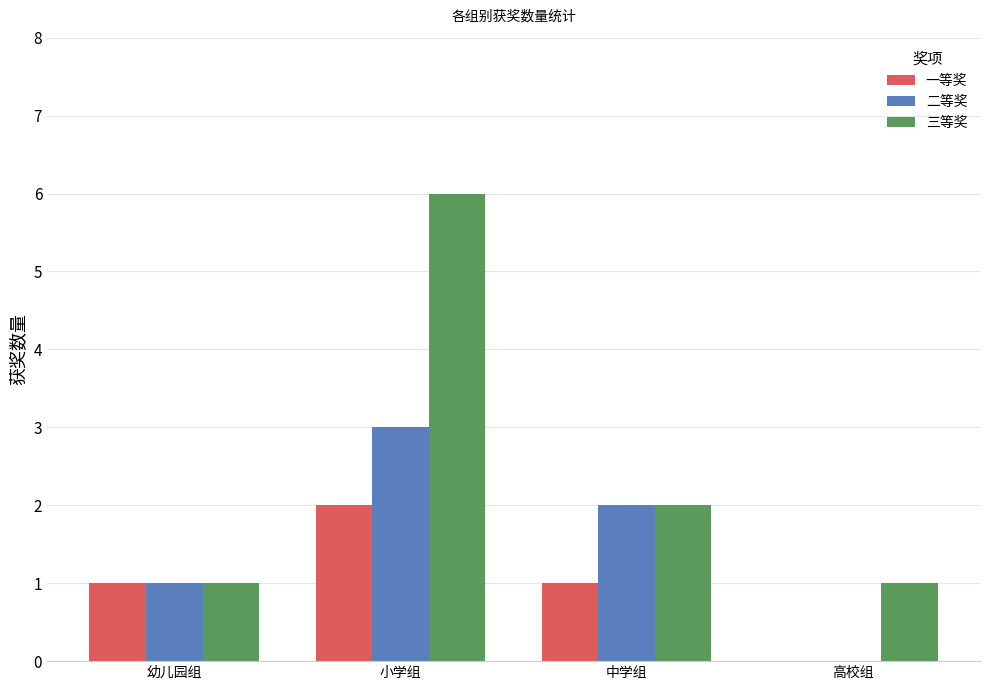

What is the sum of the 一等奖 values at 中学组 and 小学组?

3